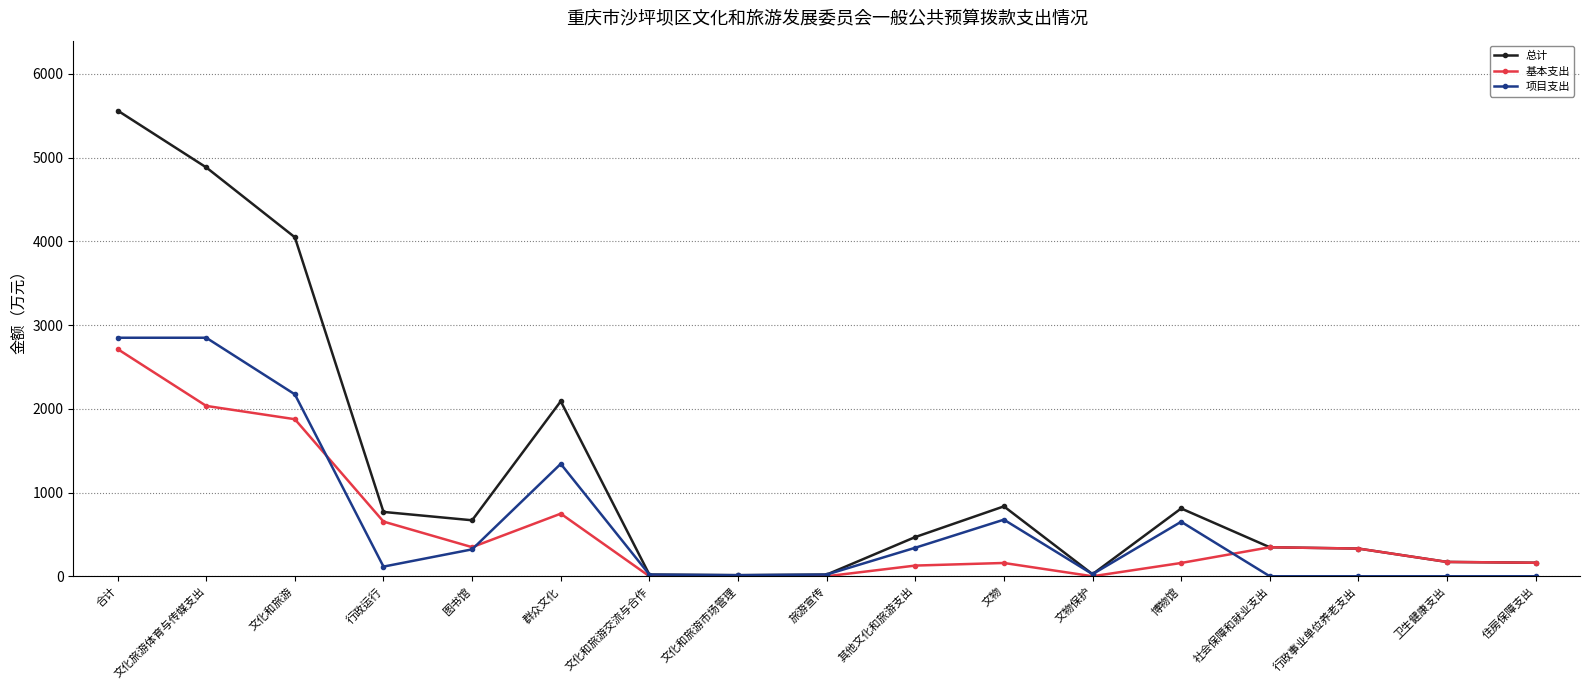

At which category does the chart reach its peak across all series?

合计